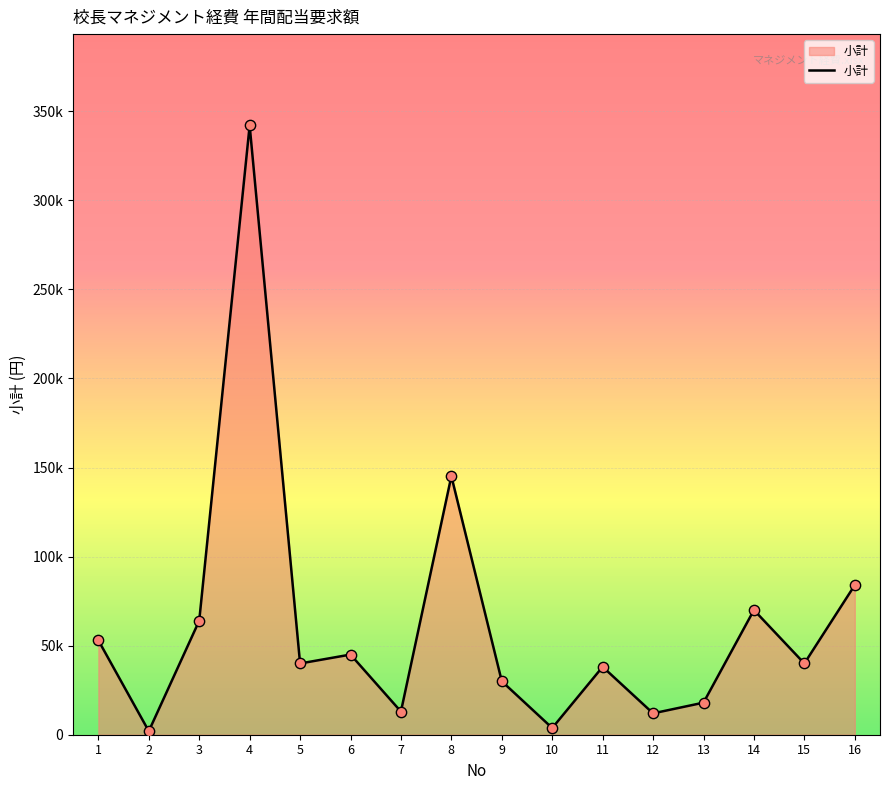

Is this an area chart (filled region under the line)?

Yes